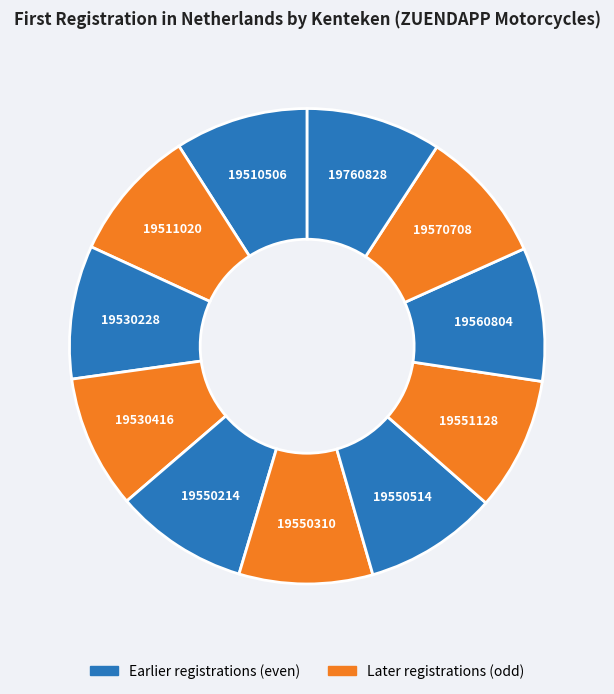

How many segments does this pie chart have?

11